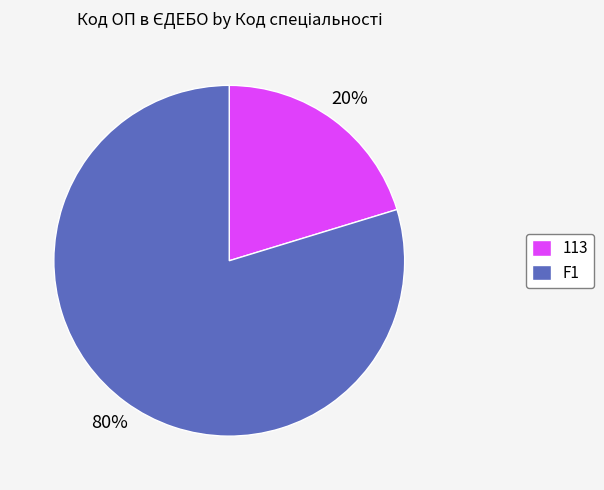

Count the number of slices in the pie.

2